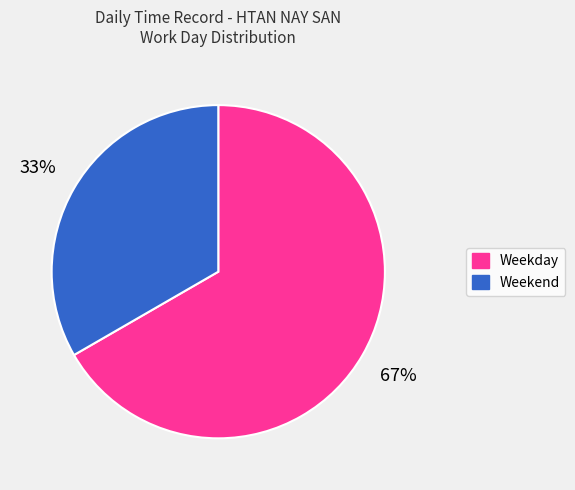

Is there any slice that represents more than half of the pie?

Yes